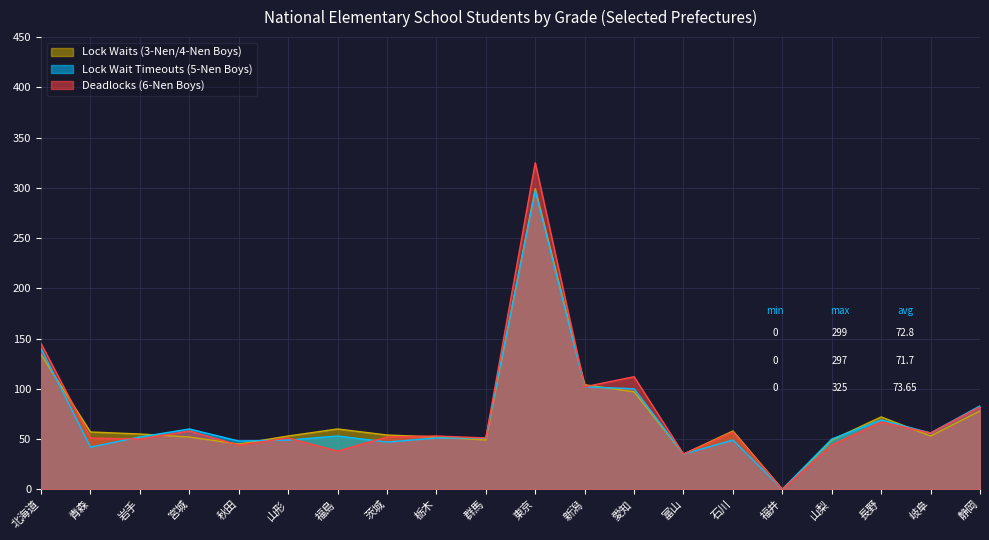

What value does the Lock Wait Timeouts (5-Nen Boys) series have at 岐阜, to the nearest 50?

50